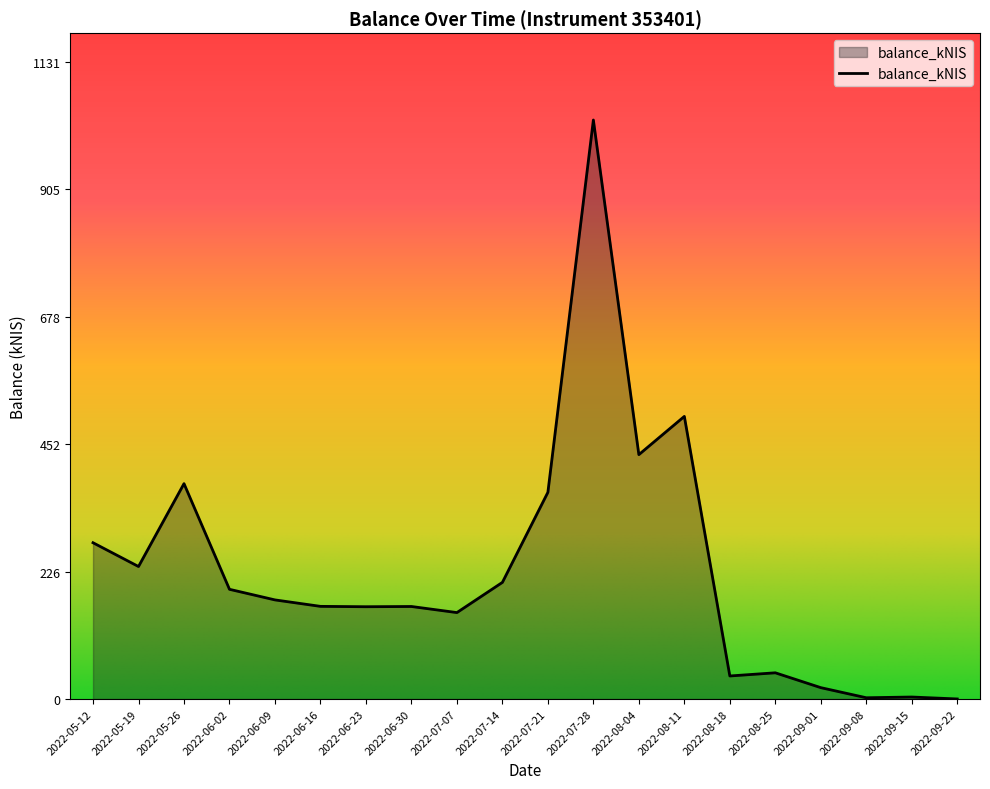

At which label is the value closest to 514?

2022-08-11